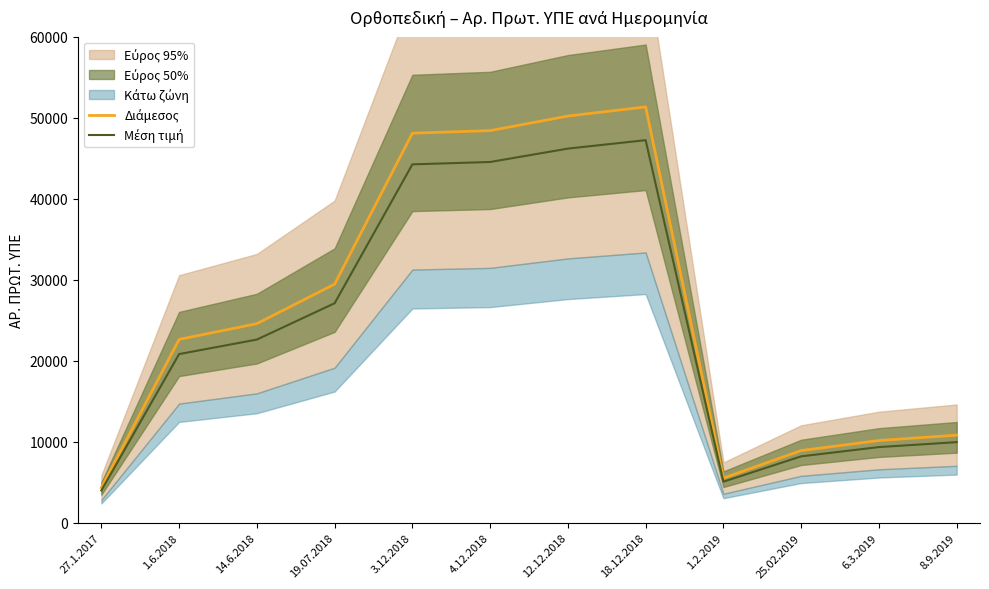

What is the difference between the Διάμεσος values at 19.07.2018 and 4.12.2018?

18952.0